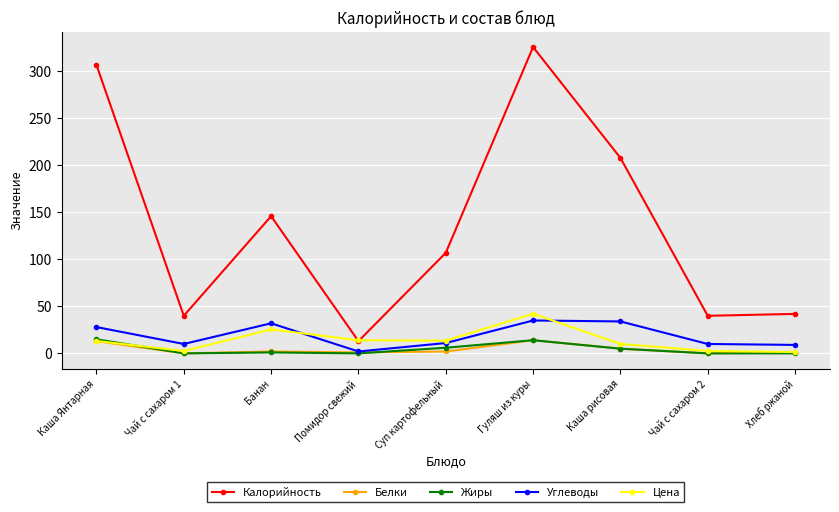

At which label is Калорийность closest to 169?

Банан